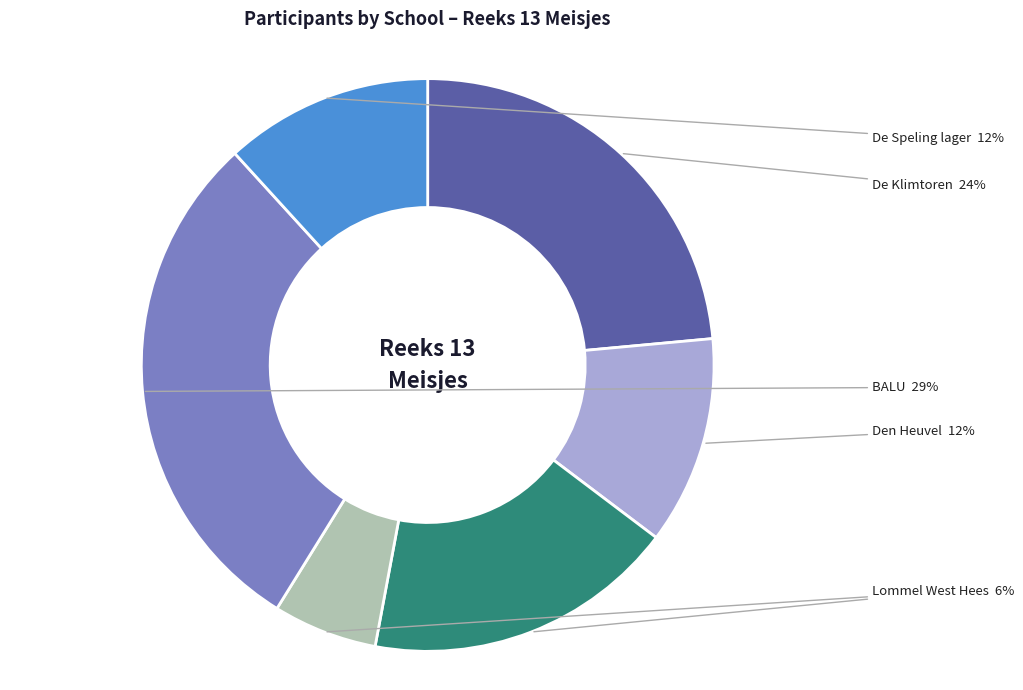

Which category has the smallest portion of the pie?

Lommel West Hees